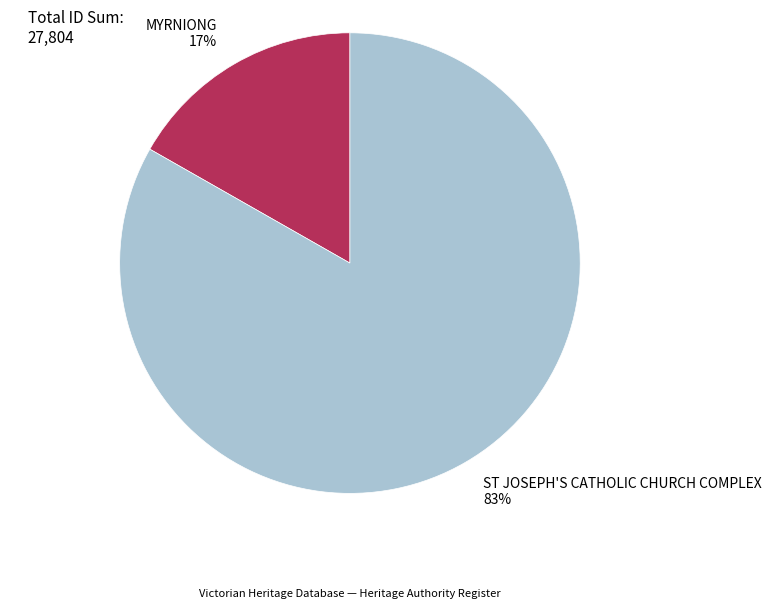

How many segments does this pie chart have?

2